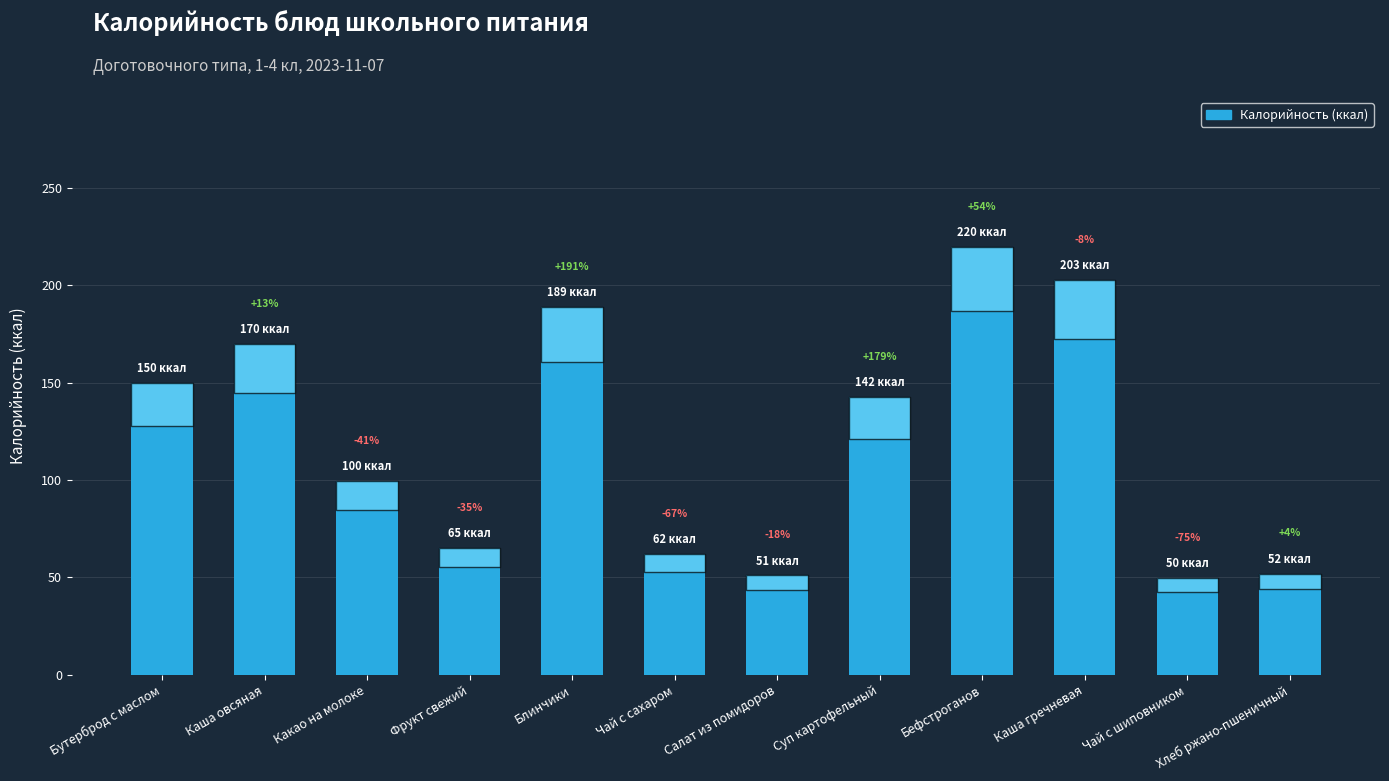

True or false: the data shows 142.5 at Суп картофельный.

True